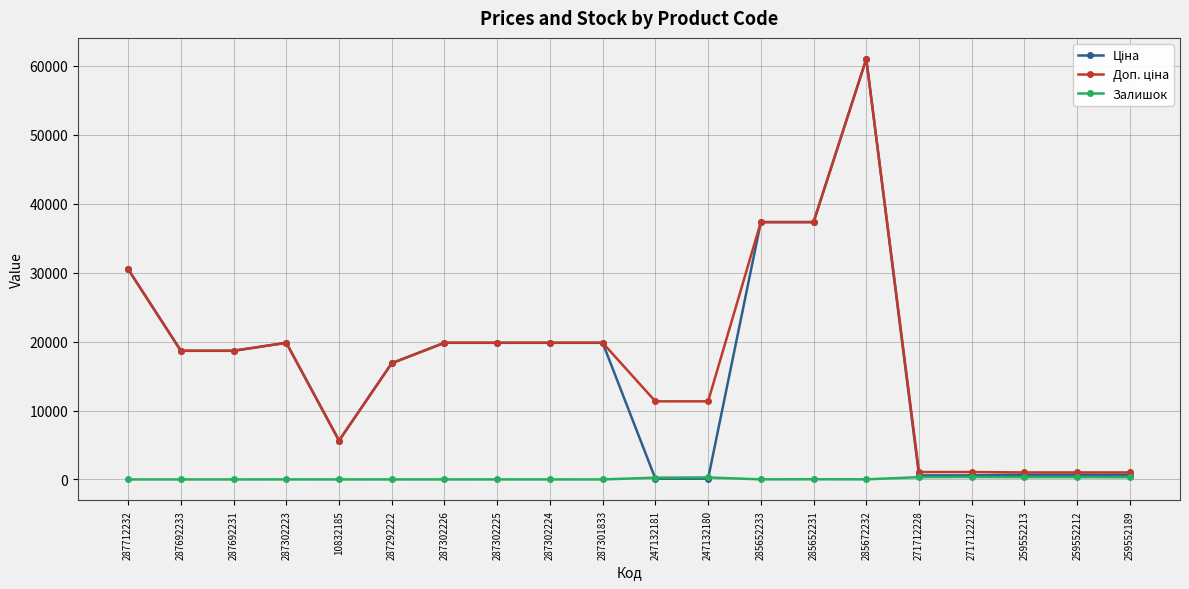

Which label corresponds to the largest value in the chart?

285672232